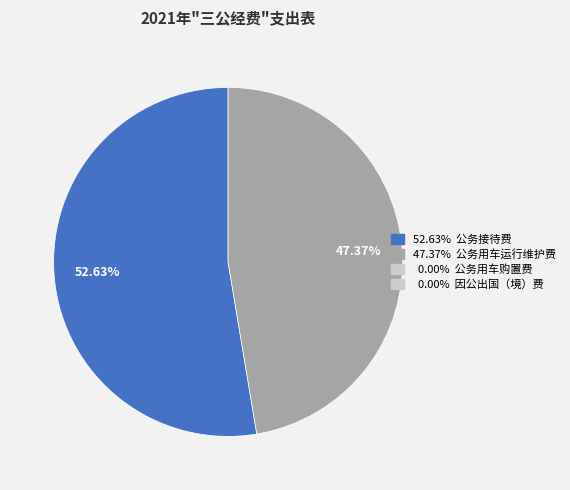

Is there any slice that represents more than half of the pie?

Yes